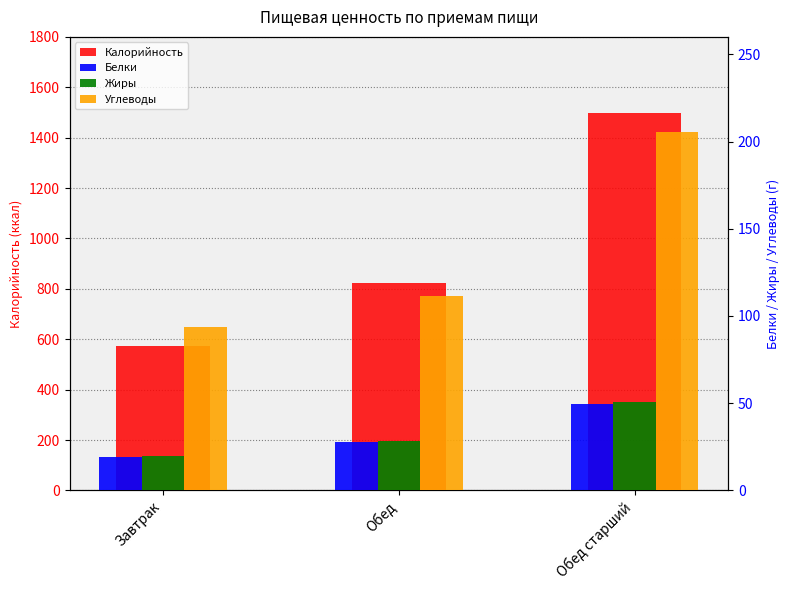

How many data points in Белки are less than 27?

1